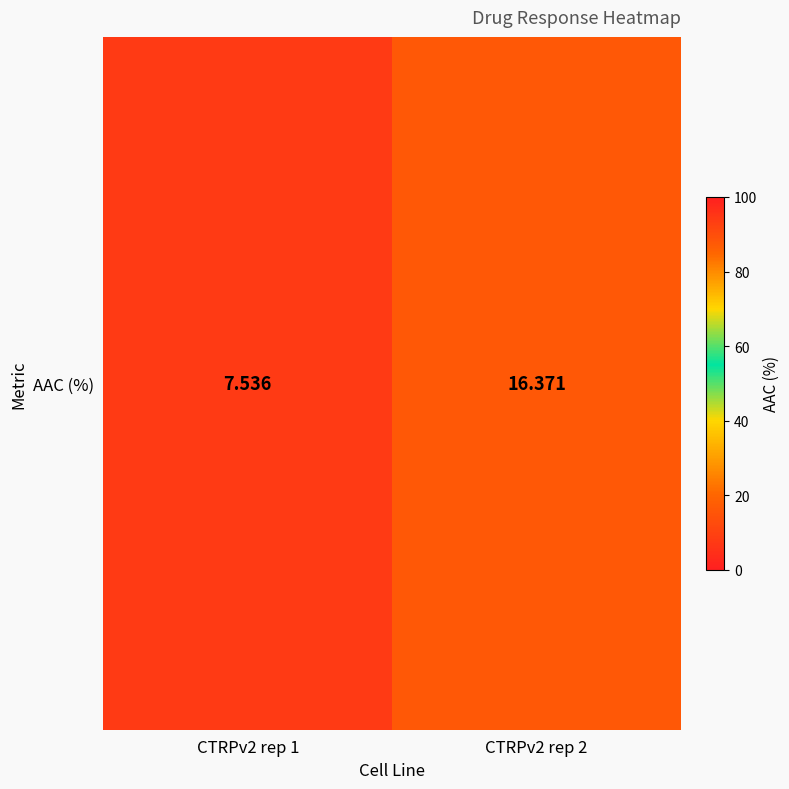

Which has a higher value, CTRPv2 rep 1 or CTRPv2 rep 2?

CTRPv2 rep 2